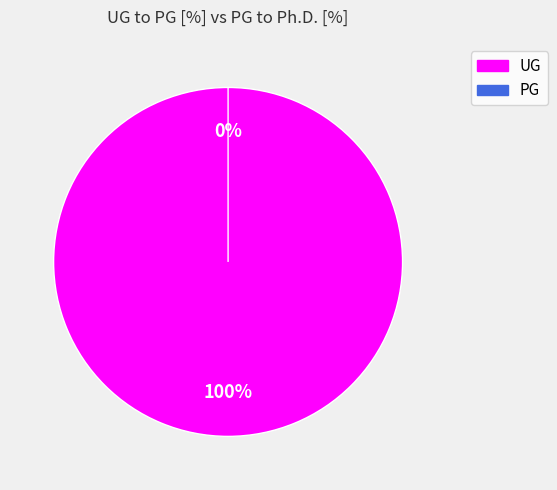

Which has a higher value, PG or UG?

UG